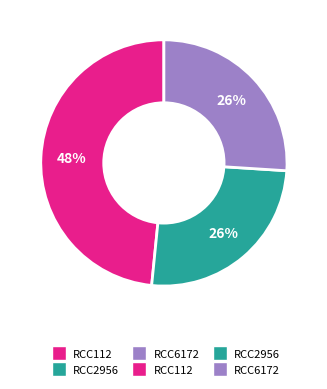

Is there any slice that represents more than half of the pie?

No